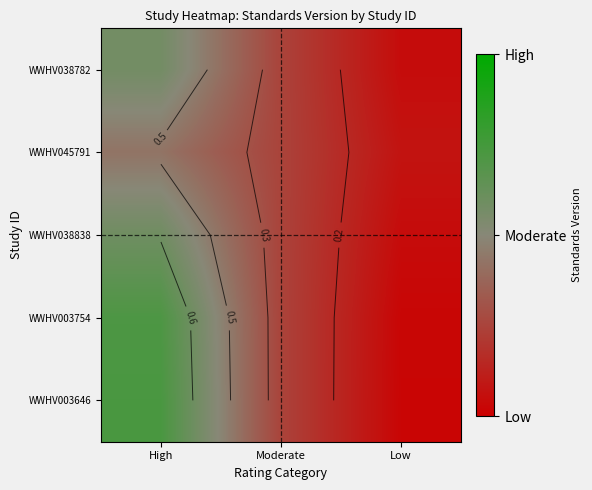

List the labels in order of WWHV038838 value, smallest first.

Low, Moderate, High